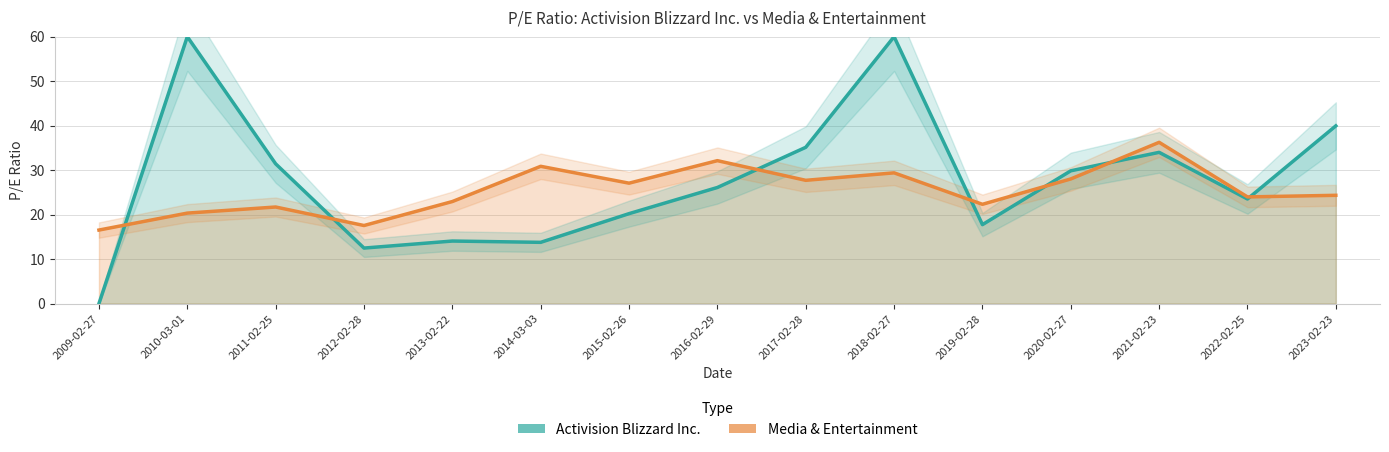

What is the value of the Media & Entertainment point at the 11th from the left?

22.3